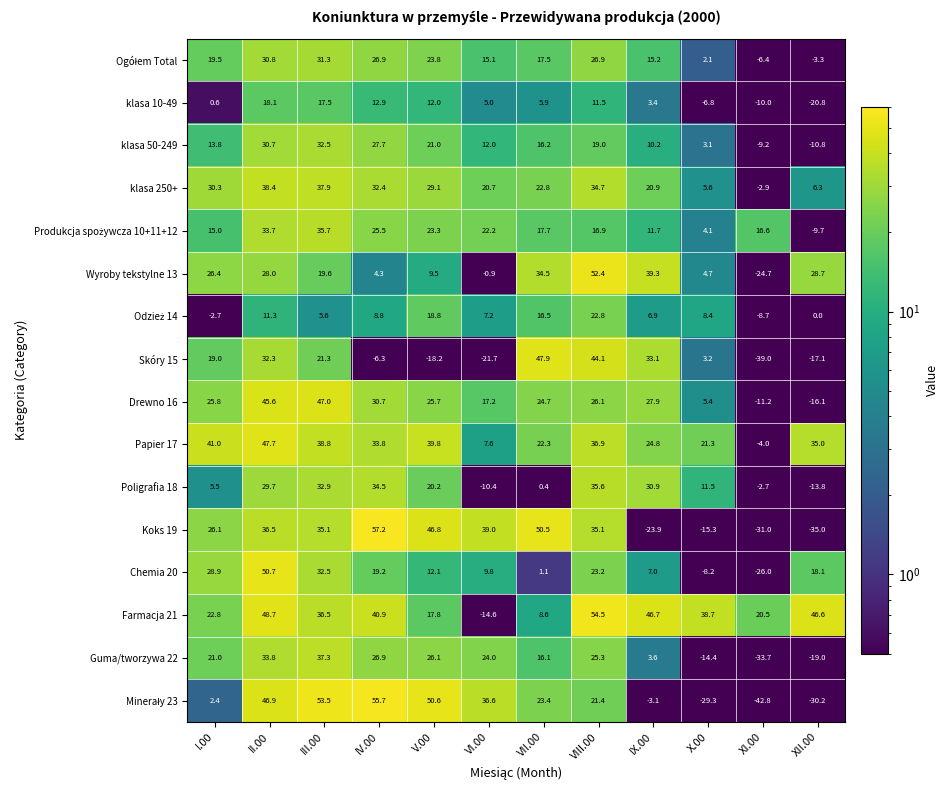

The value of Papier 17 at X.00 is 14.5. True or false?

False